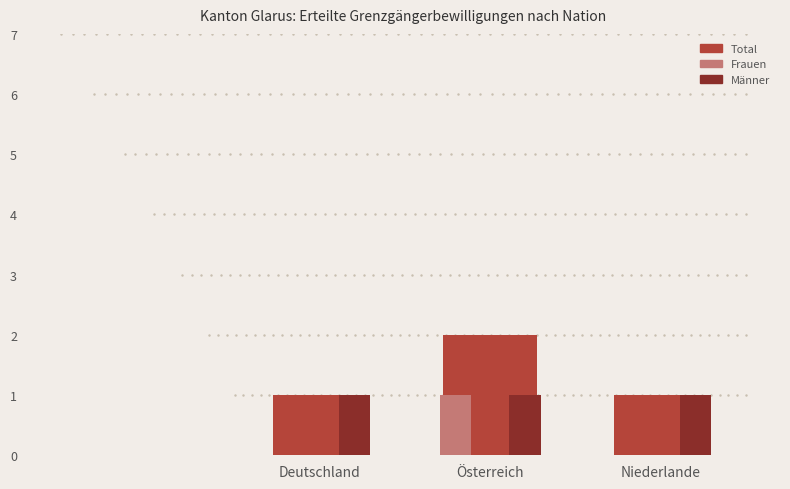

How many groups of bars are there?

3